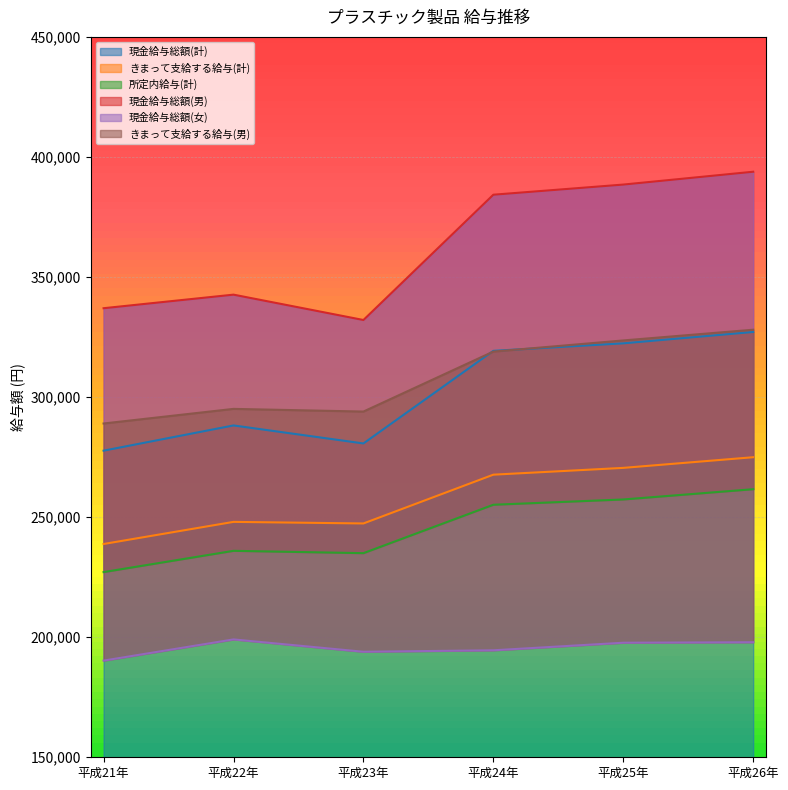

What is the greatest value displayed?

393845